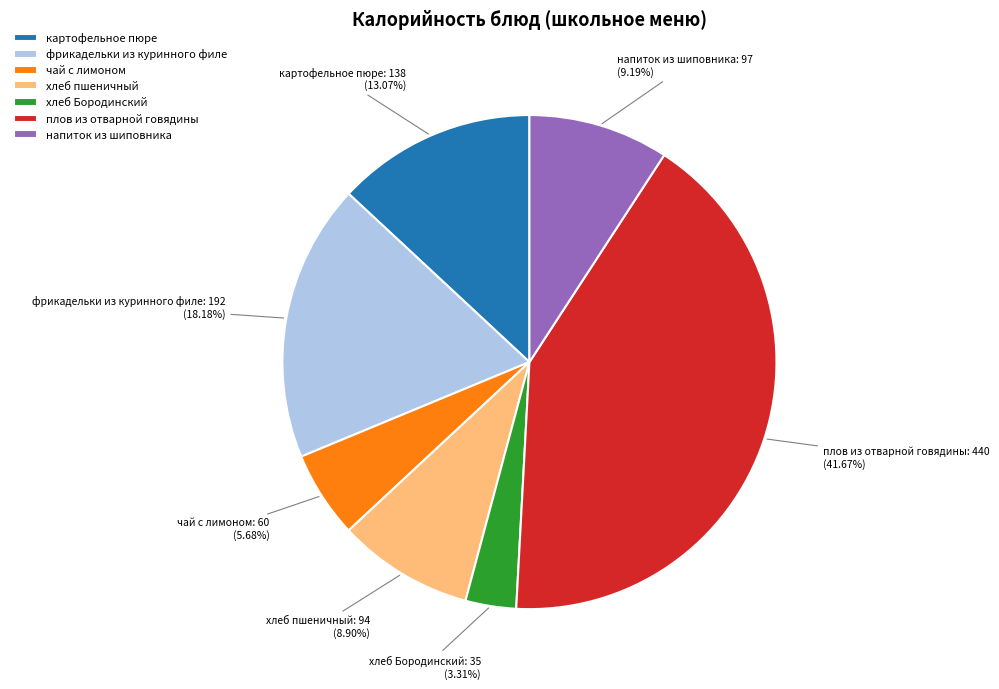

To the nearest percent, what percentage of the pie is фрикадельки из куринного филе?

18%